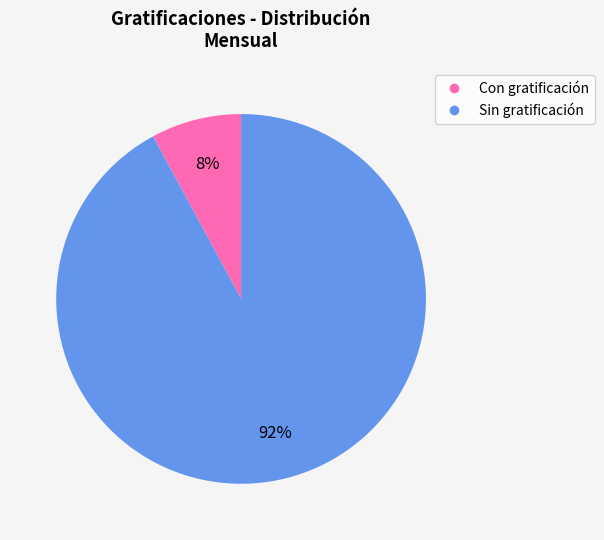

Is there a majority slice in this chart?

Yes